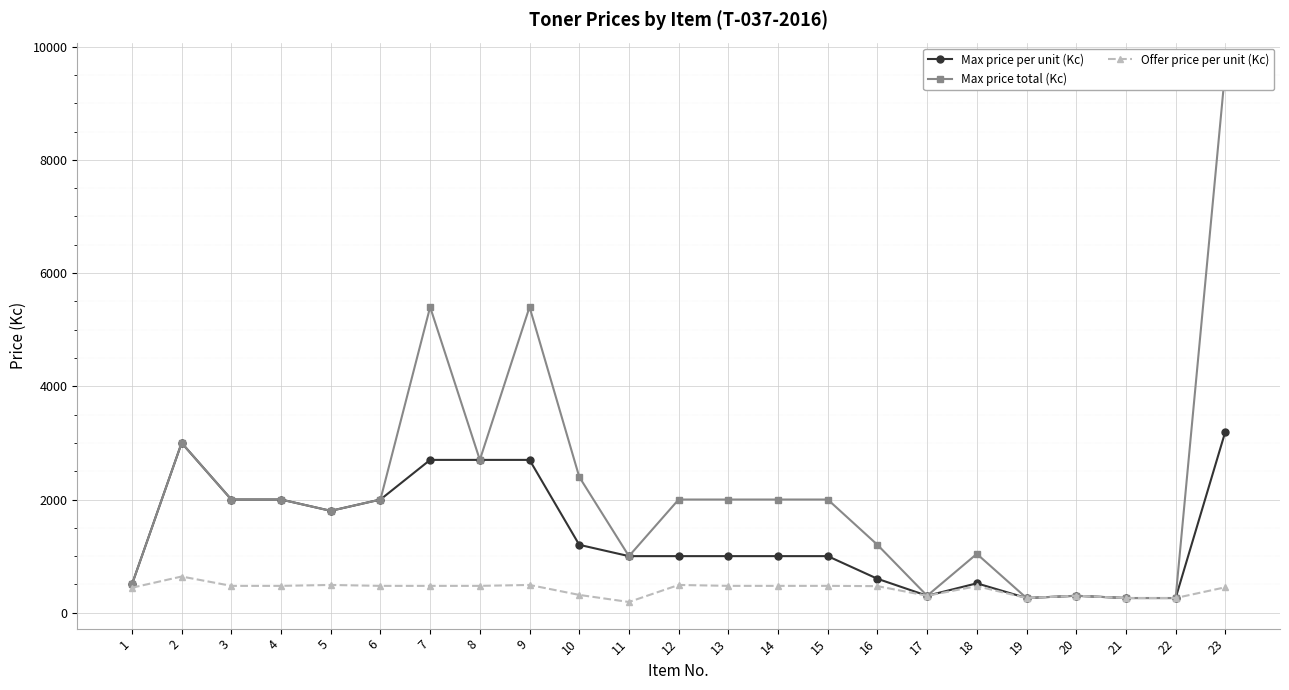

At which category does the chart reach its minimum across all series?

11